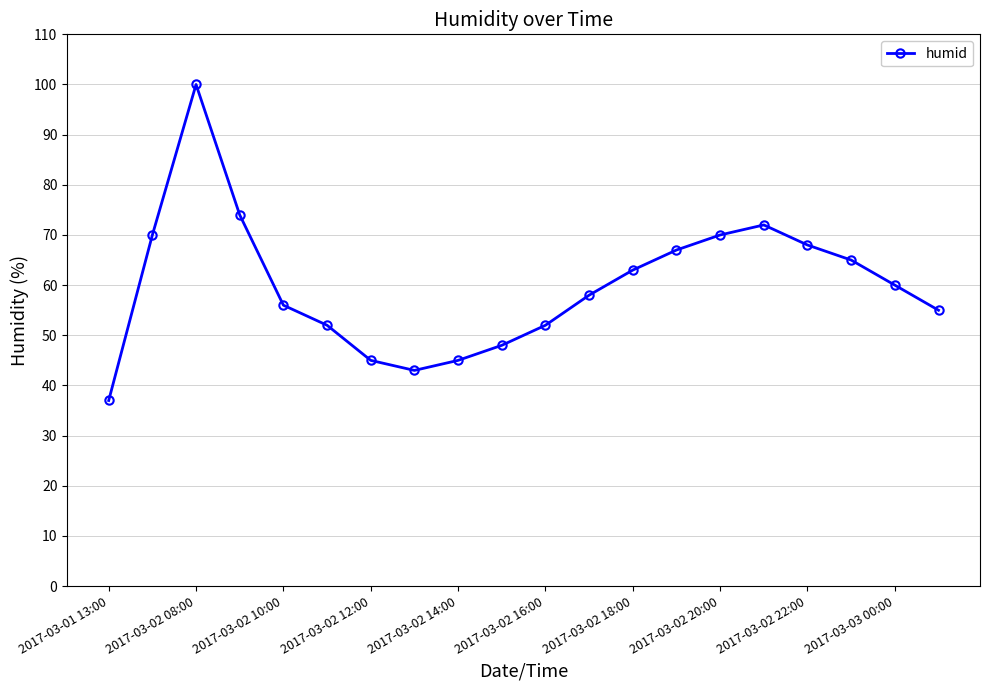

What is the maximum value shown in the chart?

100